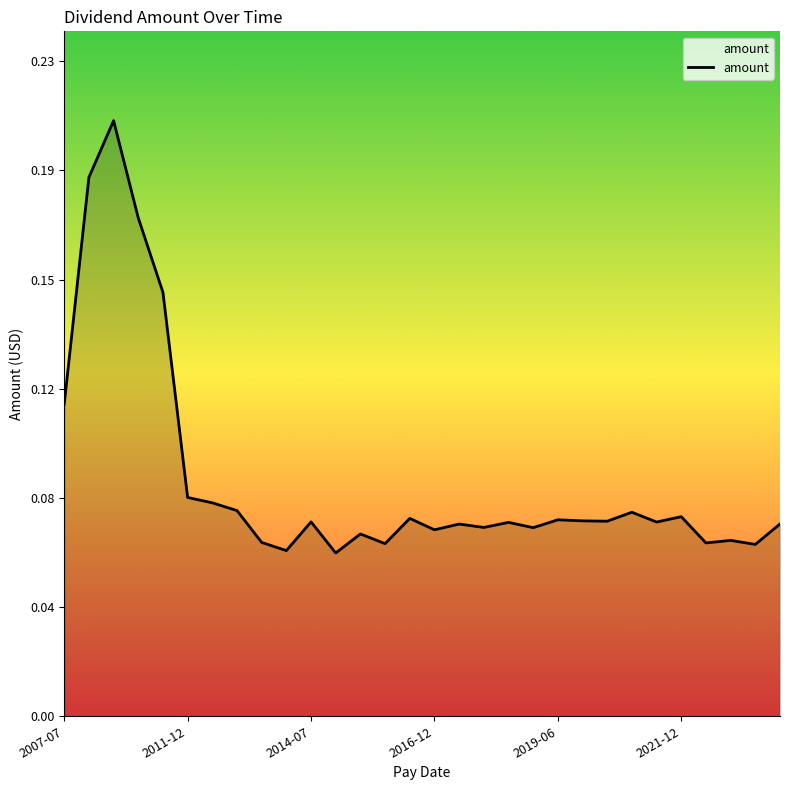

Reading right to left, list all the values displayed in this chart.

0.1	0.1	0.1	0.1	0.1	0.1	0.1	0.1	0.1	0.1	0.1	0.1	0.1	0.1	0.1	0.1	0.1	0.1	0.1	0.1	0.1	0.1	0.1	0.1	0.1	0.1	0.2	0.2	0.2	0.1